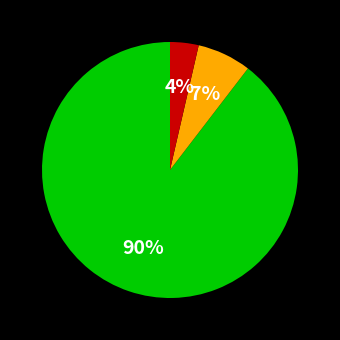

Is there a majority slice in this chart?

Yes